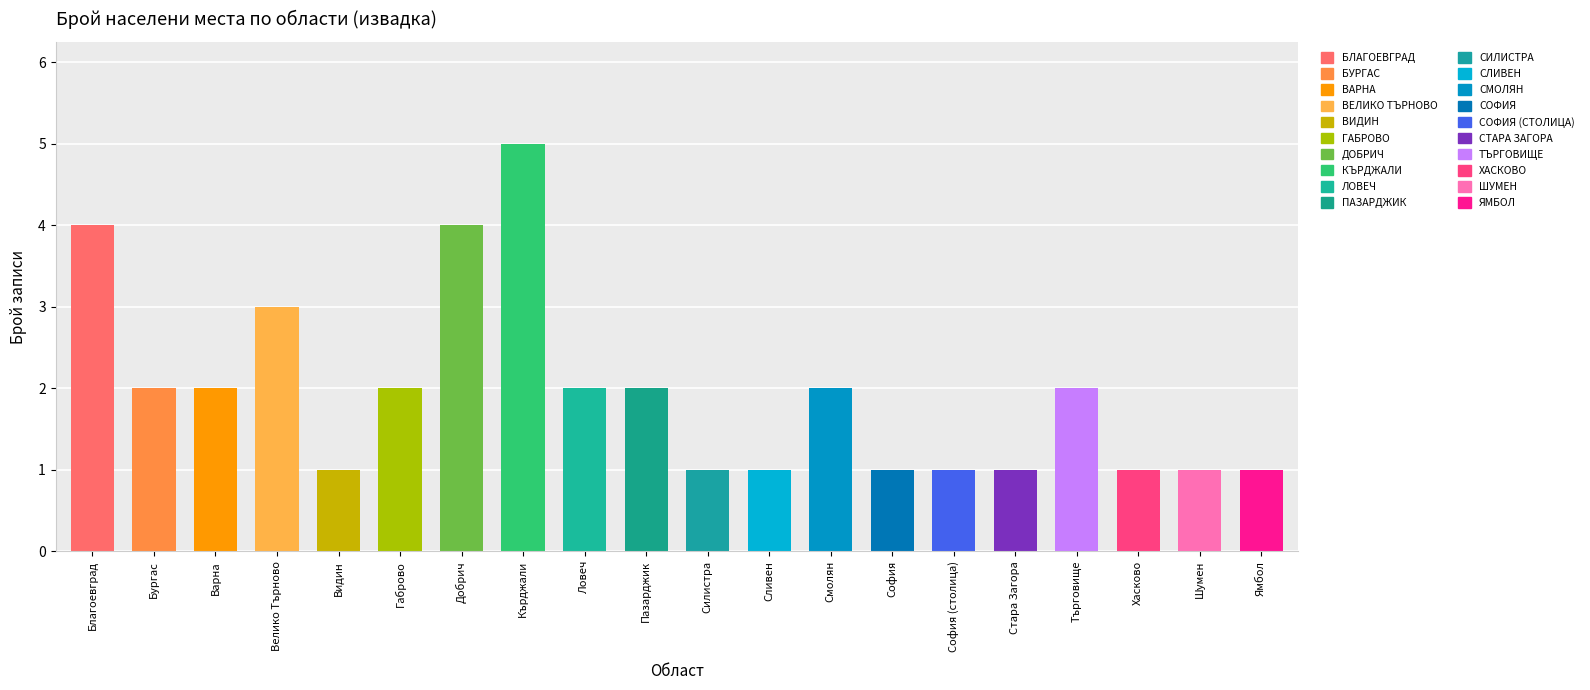

What is the label of the 10th bar from the right?

обл. Силистра